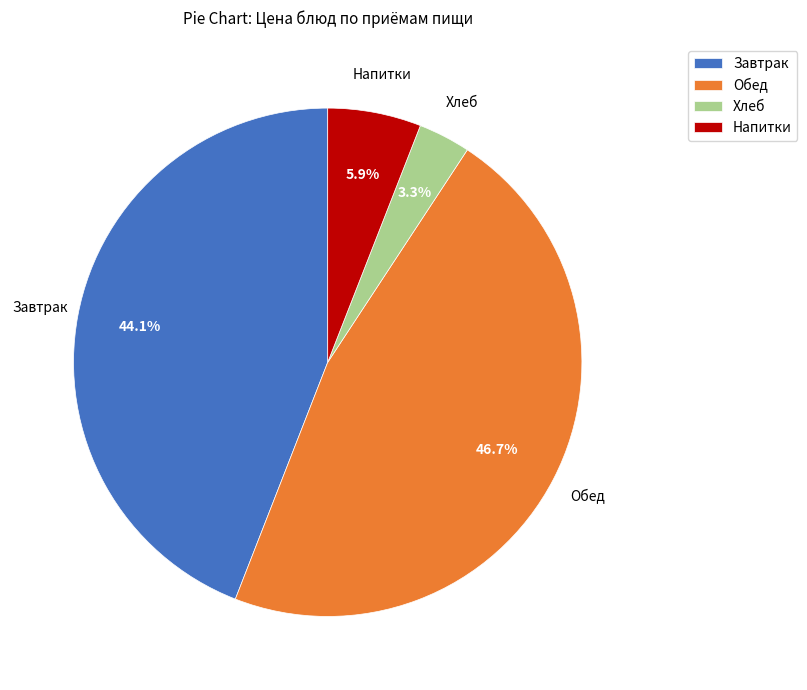

How many slices are in this pie chart?

4